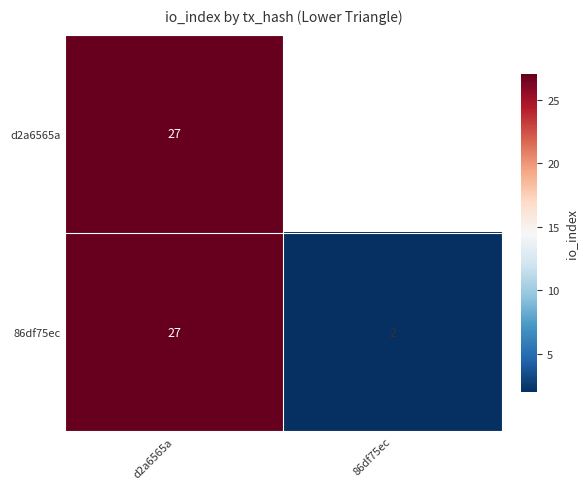

Read the 86df75ec value at d2a6565a, to the nearest 10.

30